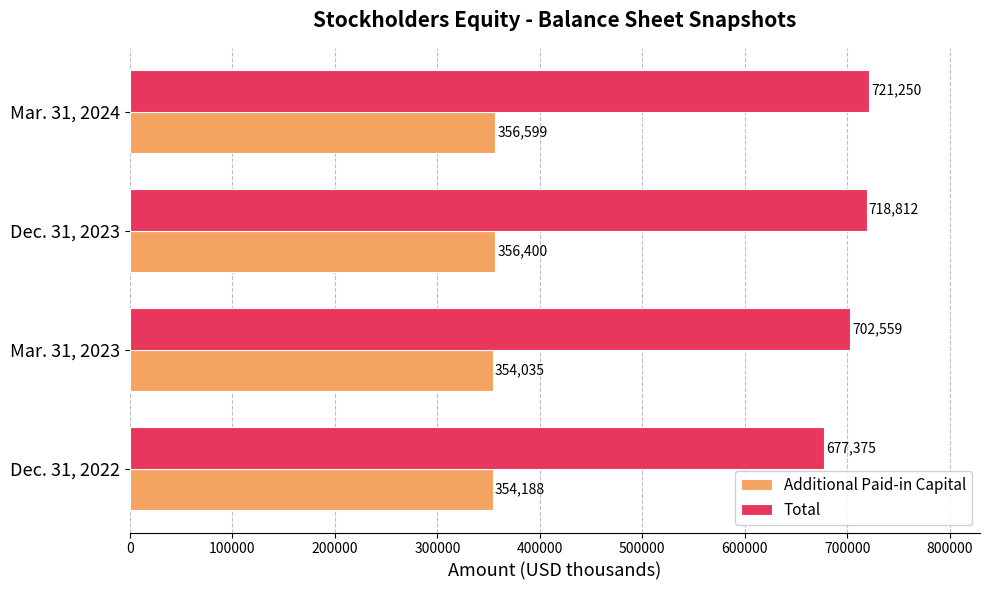

List the labels in order of Total value, largest first.

Mar. 31, 2024, Dec. 31, 2023, Mar. 31, 2023, Dec. 31, 2022